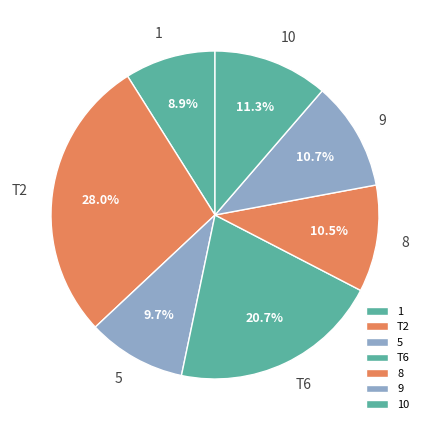

Between T2 and 5, which is larger?

T2